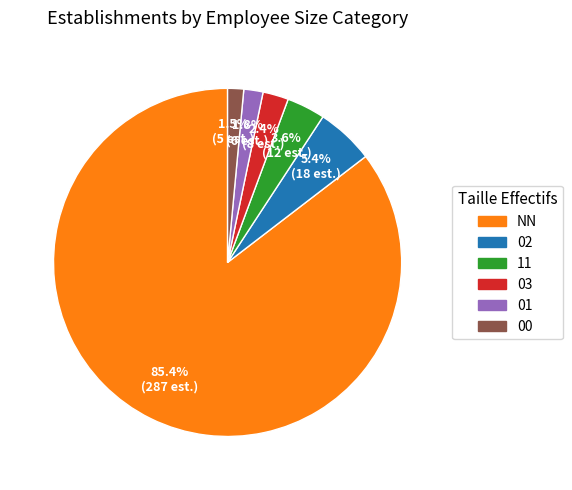

To the nearest percent, what is the difference between the largest and smallest slice percentages?

84%